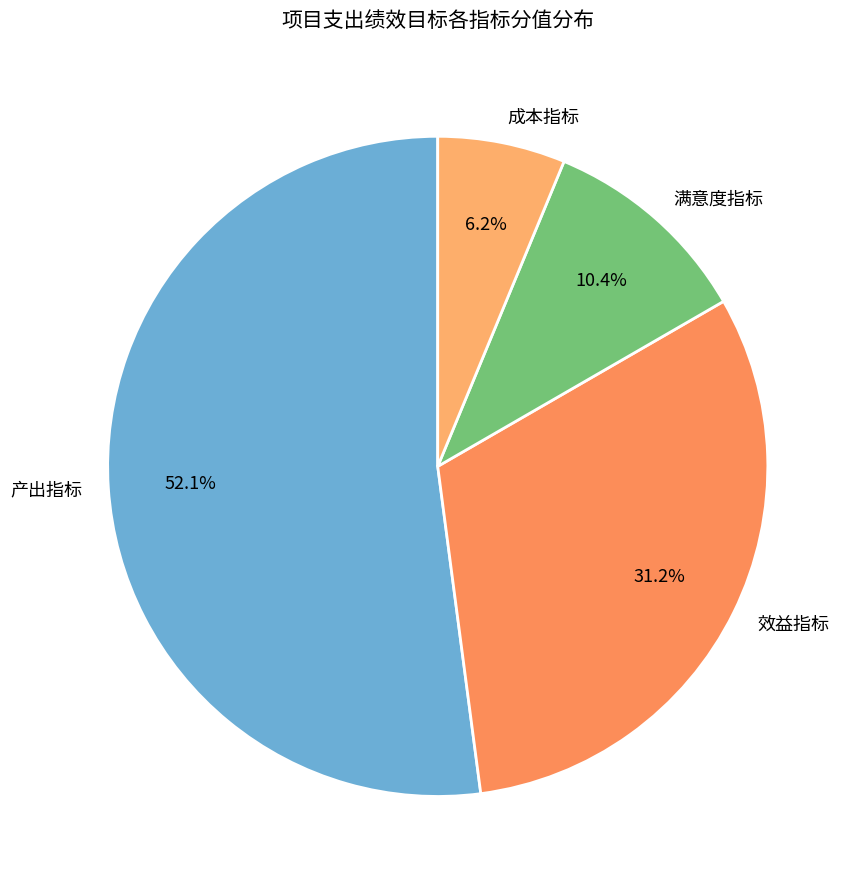

How many slices are in this pie chart?

4